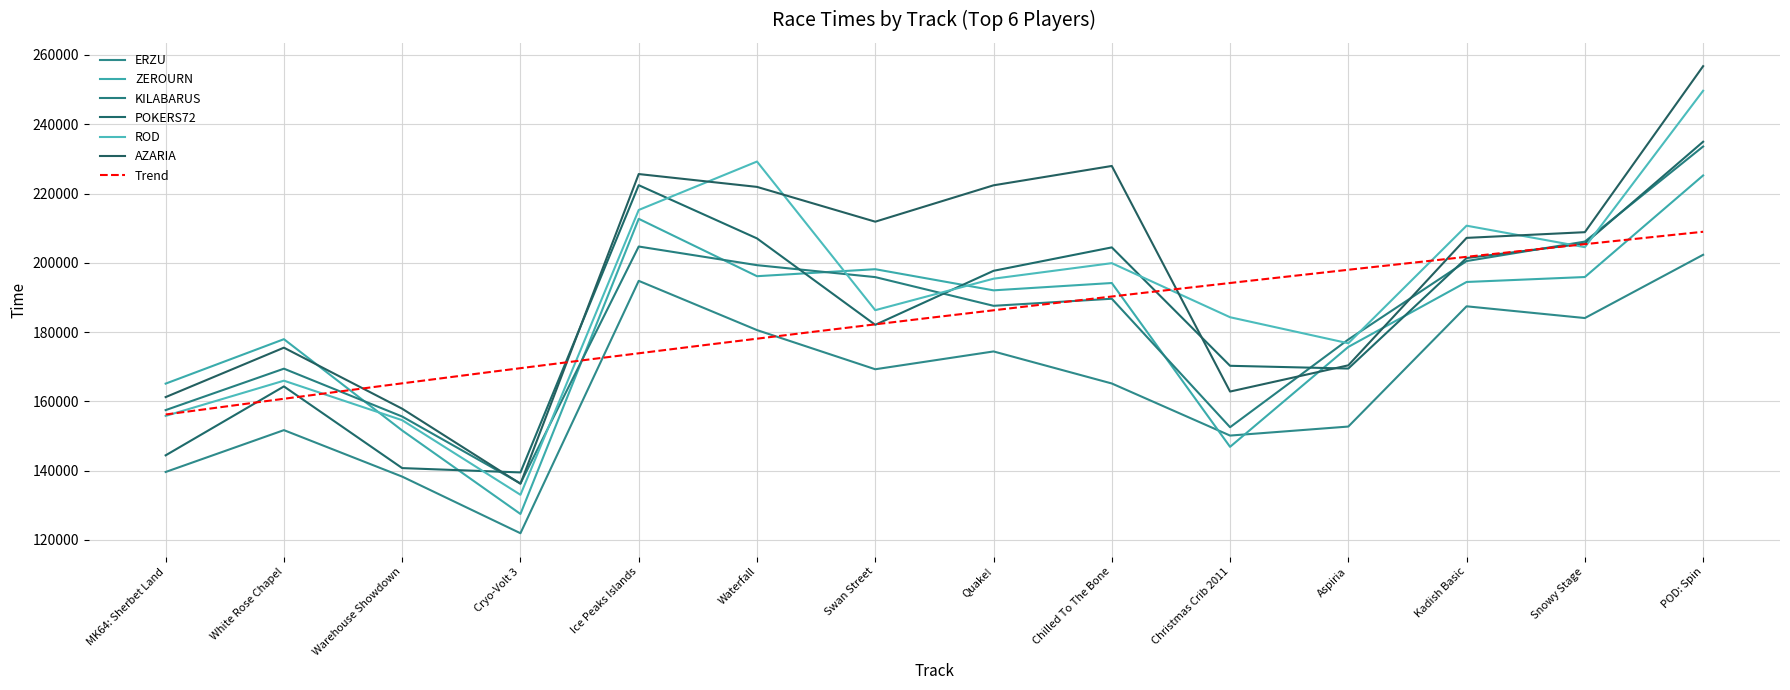

At which category is the sum across all series the highest?

POD: Spin